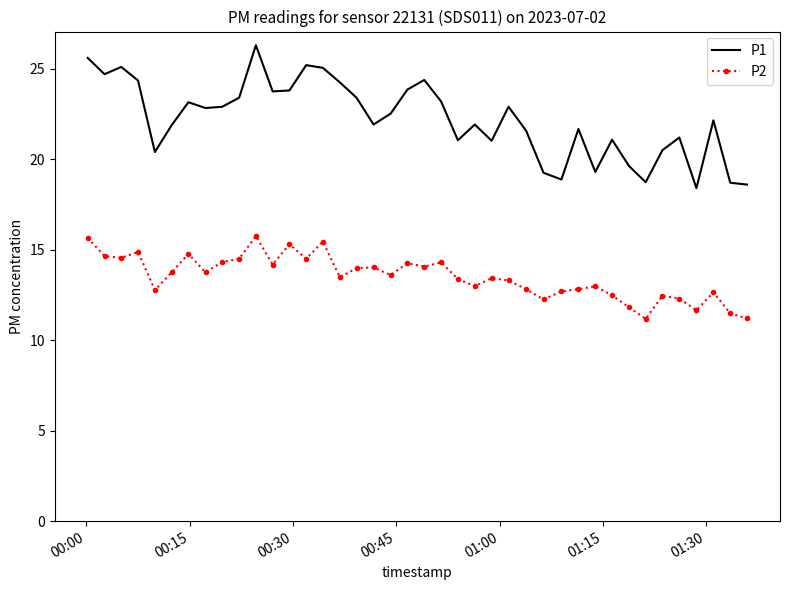

Which series has the widest spread of values?

P1